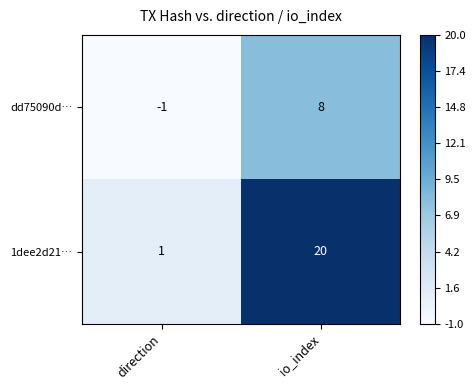

The 1dee2d21… series shows 7 at io_index. True or false?

False